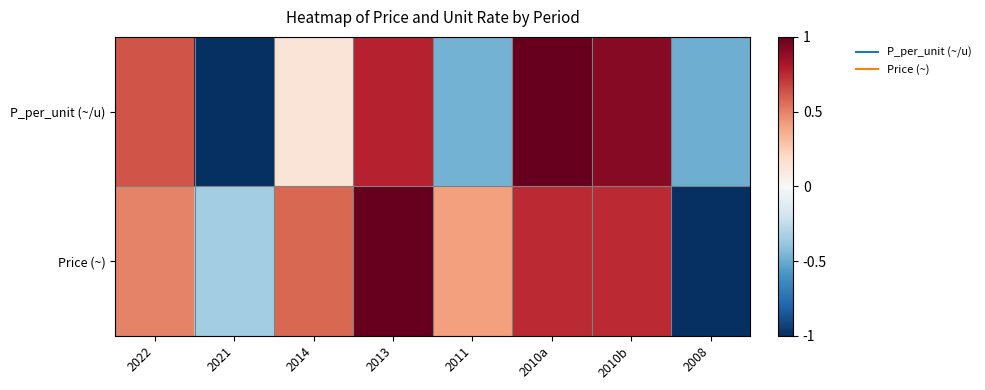

Between 2010a and 2021, which is larger?

2010a